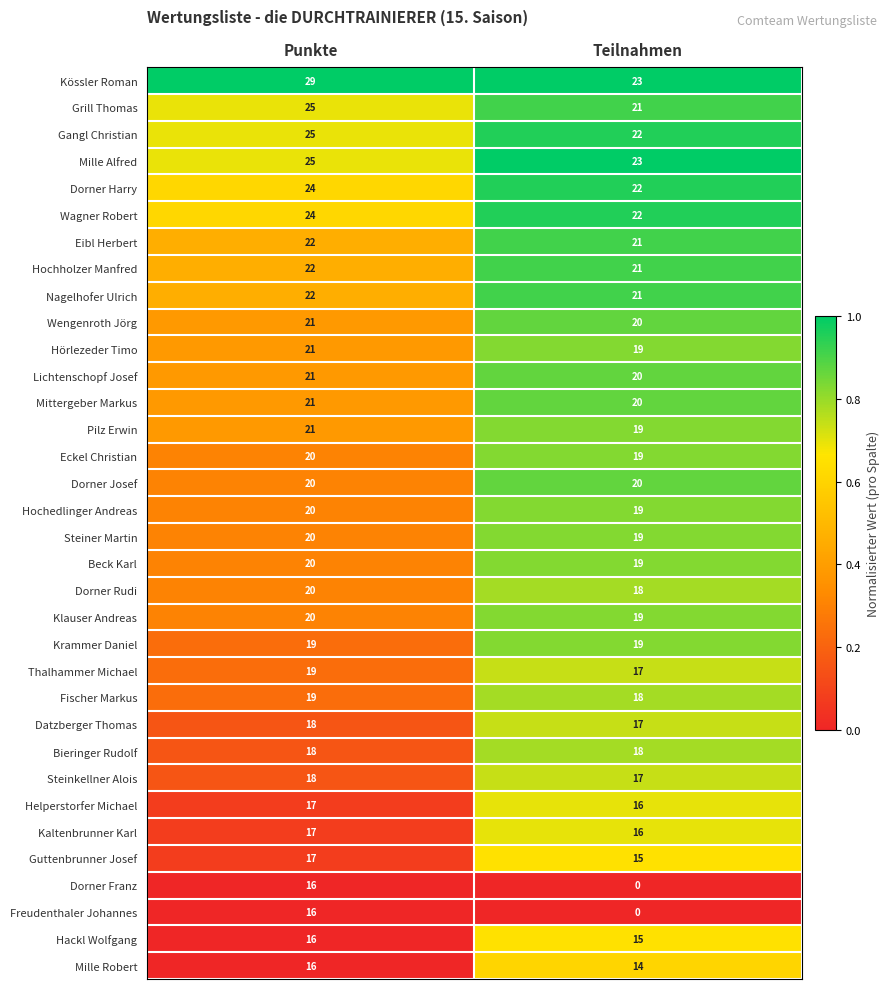

True or false: Dorner Josef has a value of 20 at Teilnahmen.

True